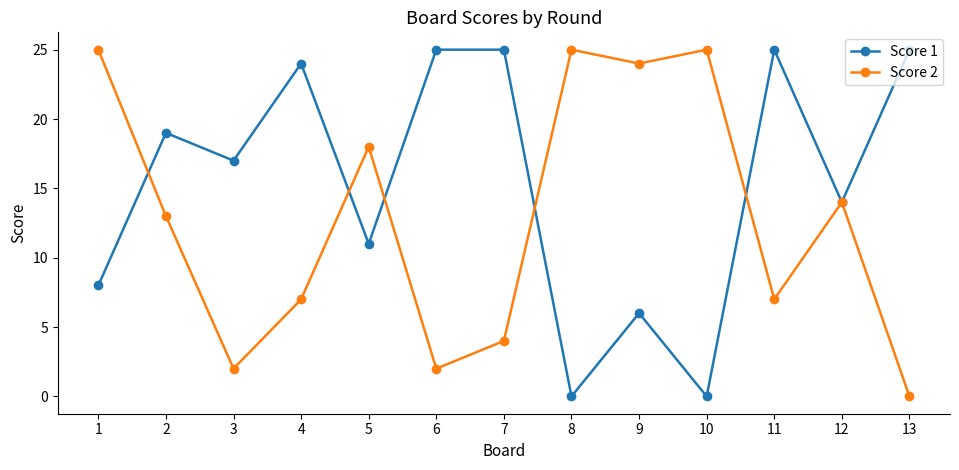

What is the value of the Score 1 point at the 6th from the left?

25